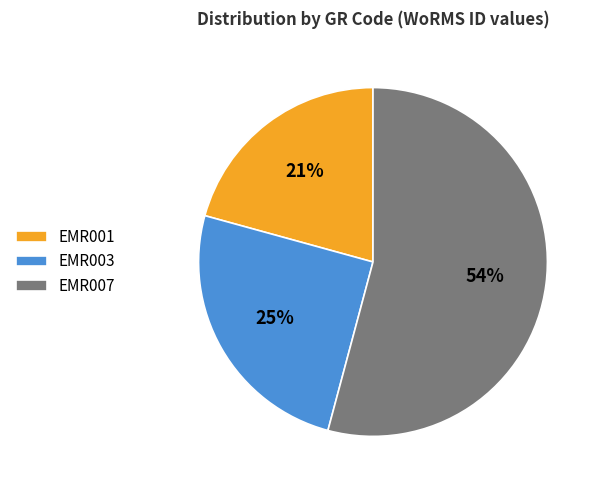

The EMR003 slice represents 25% of the pie. True or false?

True